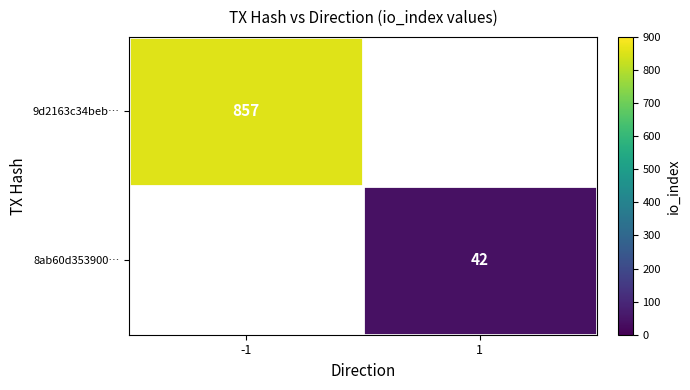

How many series are shown in this chart?

2